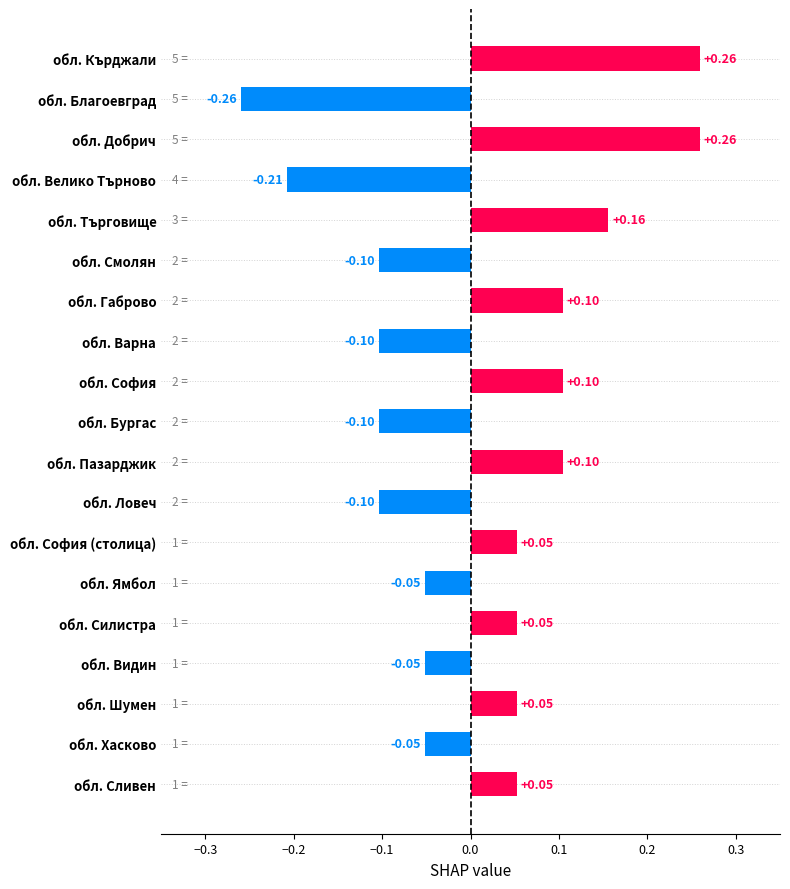

At which category does the chart reach its minimum across all series?

обл. Благоевград